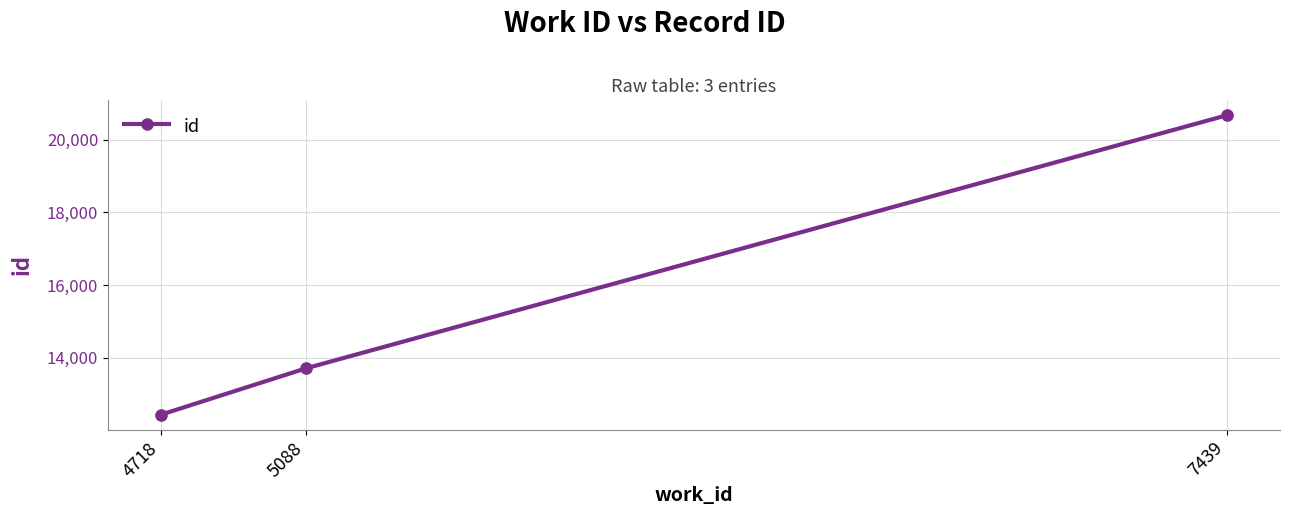

Which has a higher value, 4718 or 7439?

7439